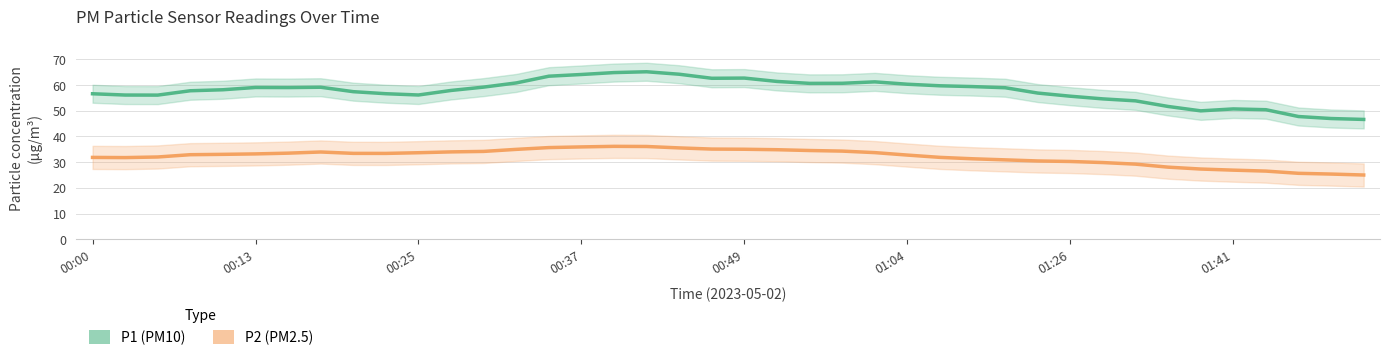

True or false: P2 and P1 cross at least once.

False